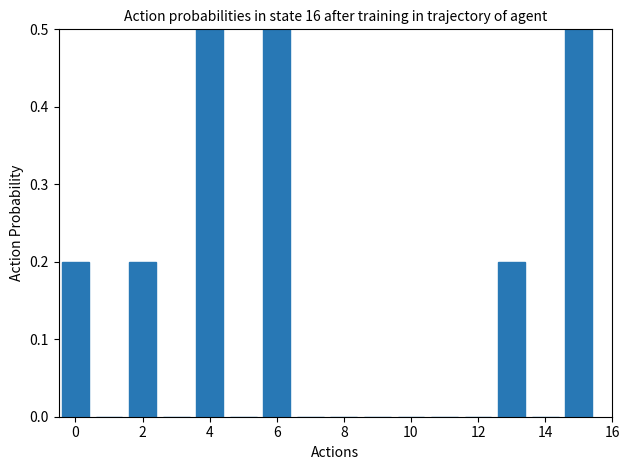

What is the difference between the maximum and minimum values?

1.0